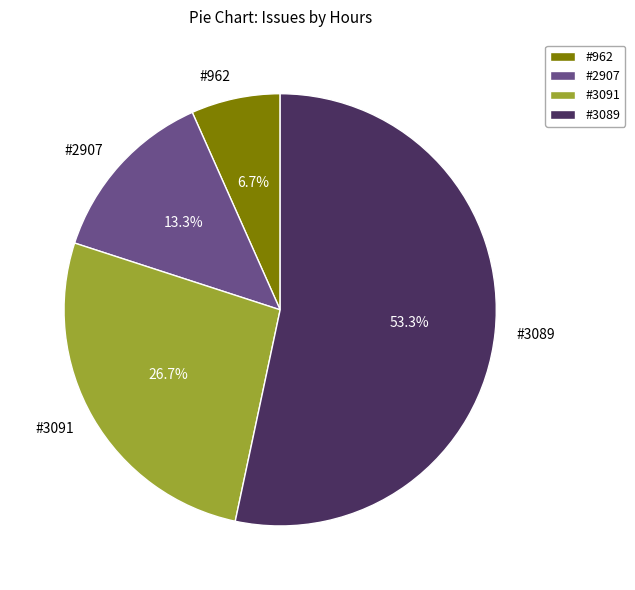

To the nearest percent, what is the difference between the #2907 and #962 slice percentages?

7%